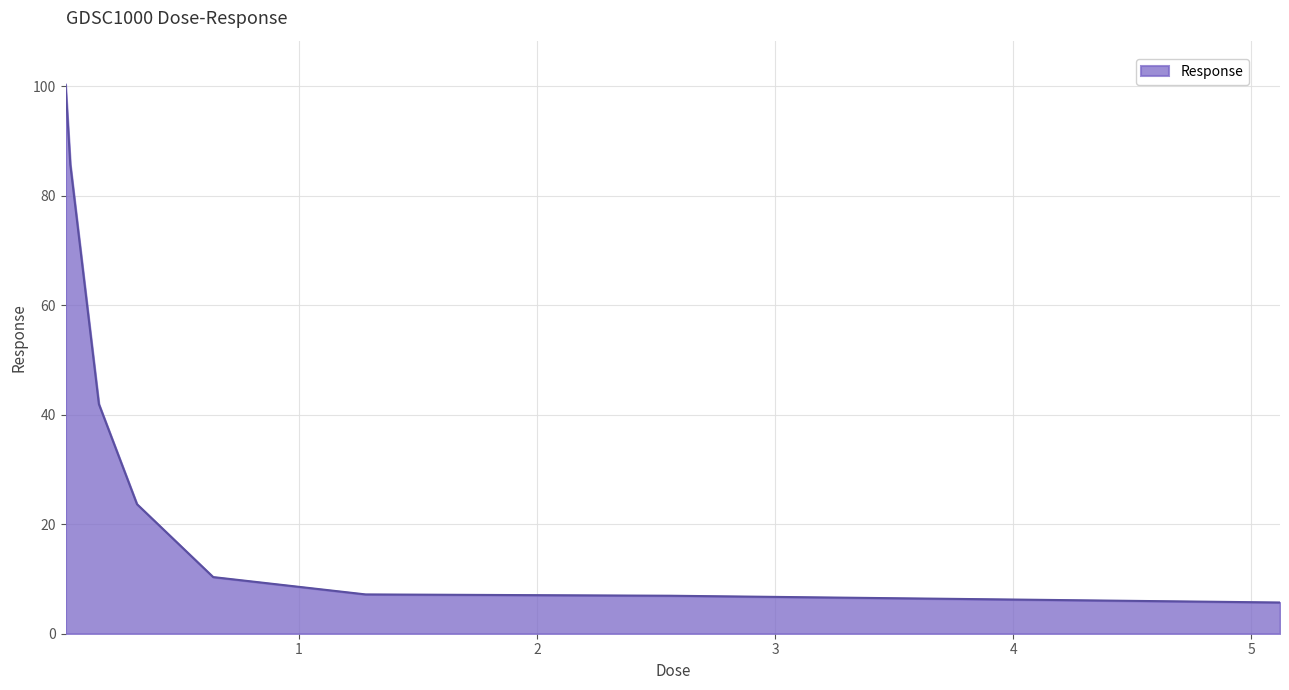

What is the greatest value displayed?

100.3